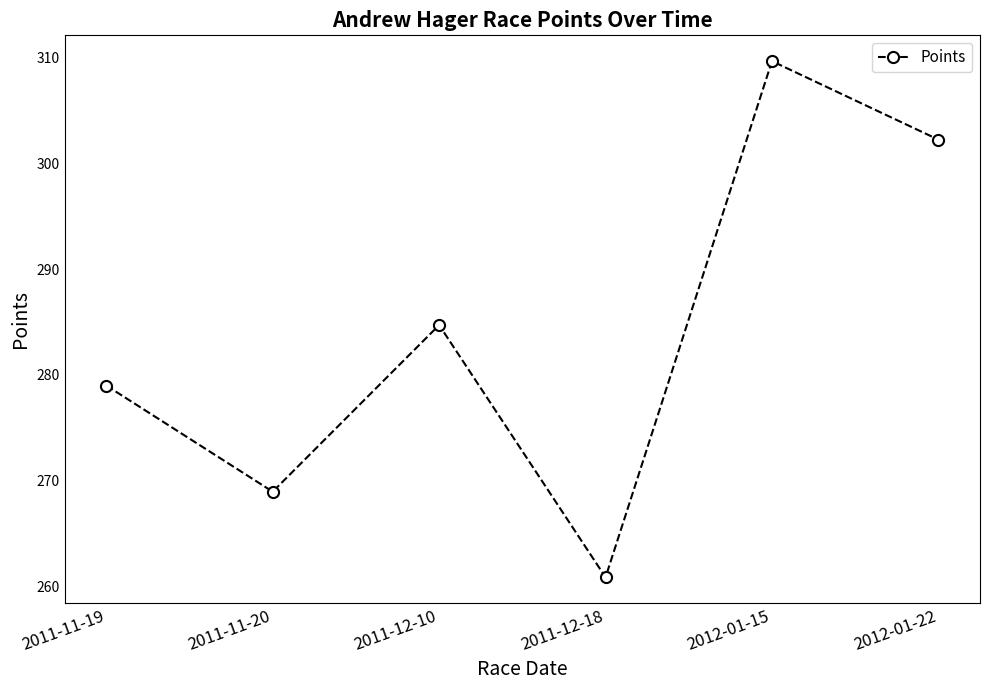

Read the value at 2012-01-15.

309.6